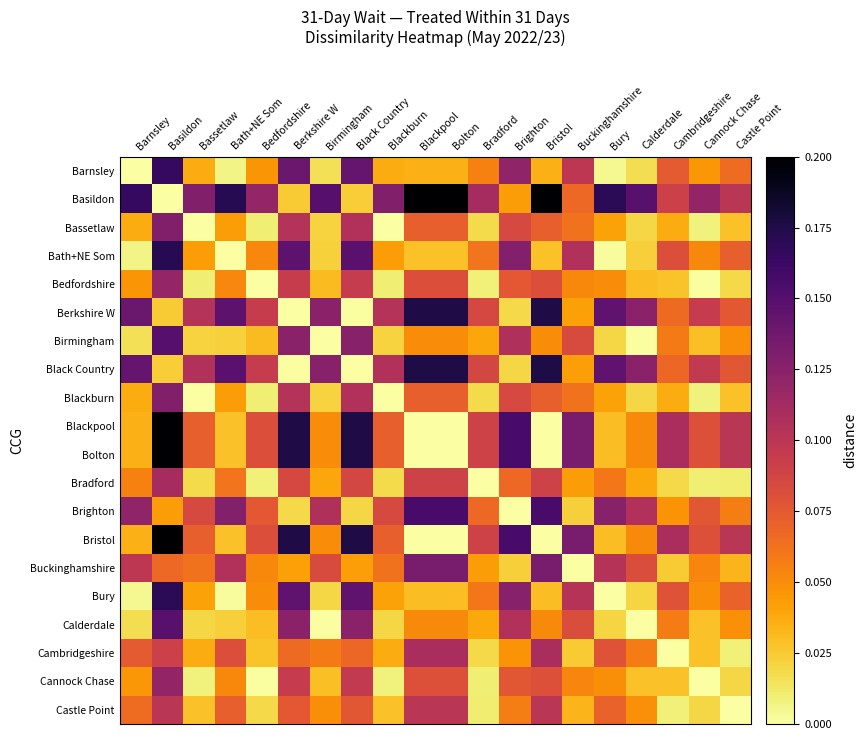

At how many categories does at least one series exceed 0?

20